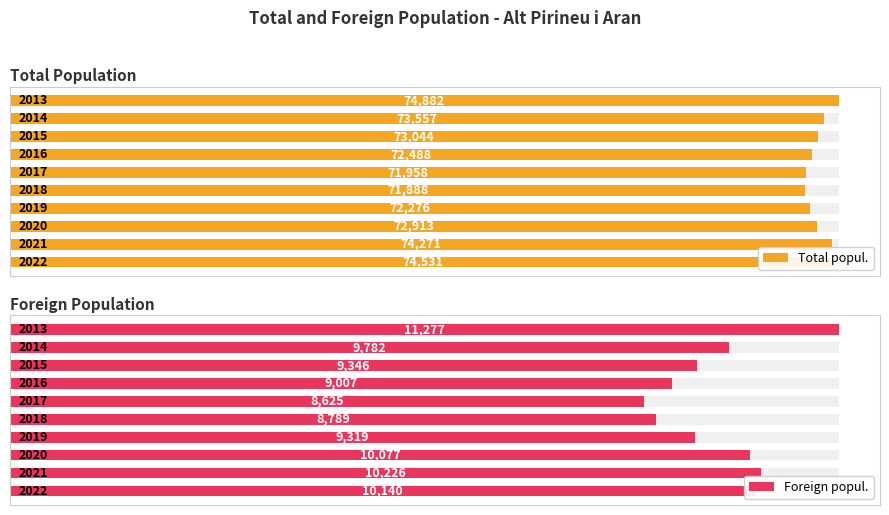

Which series has the largest range (max minus min)?

Total popul.